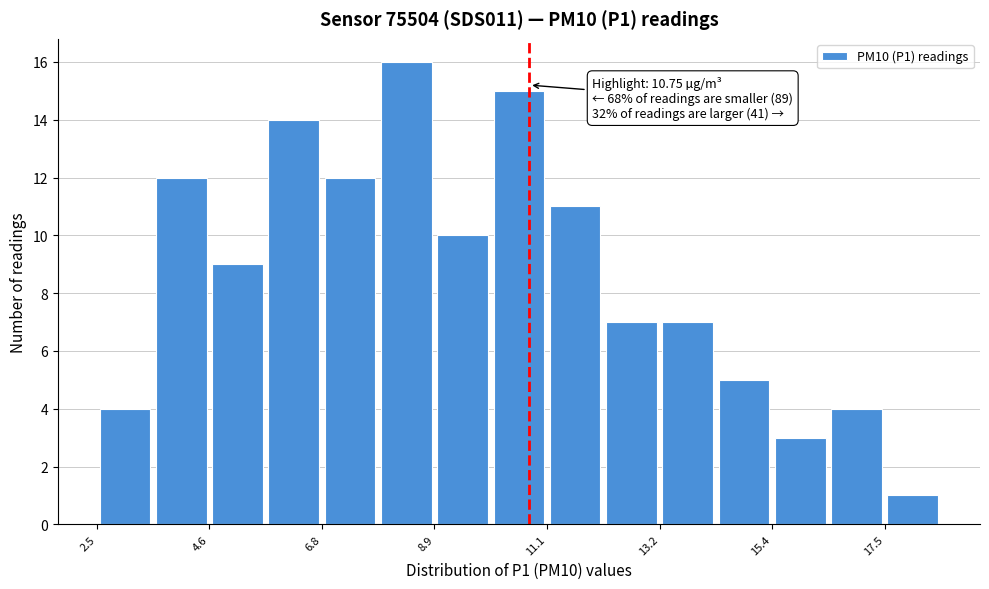

Read against the x-axis, roughly where is the centre of the tallest bar?

8.5